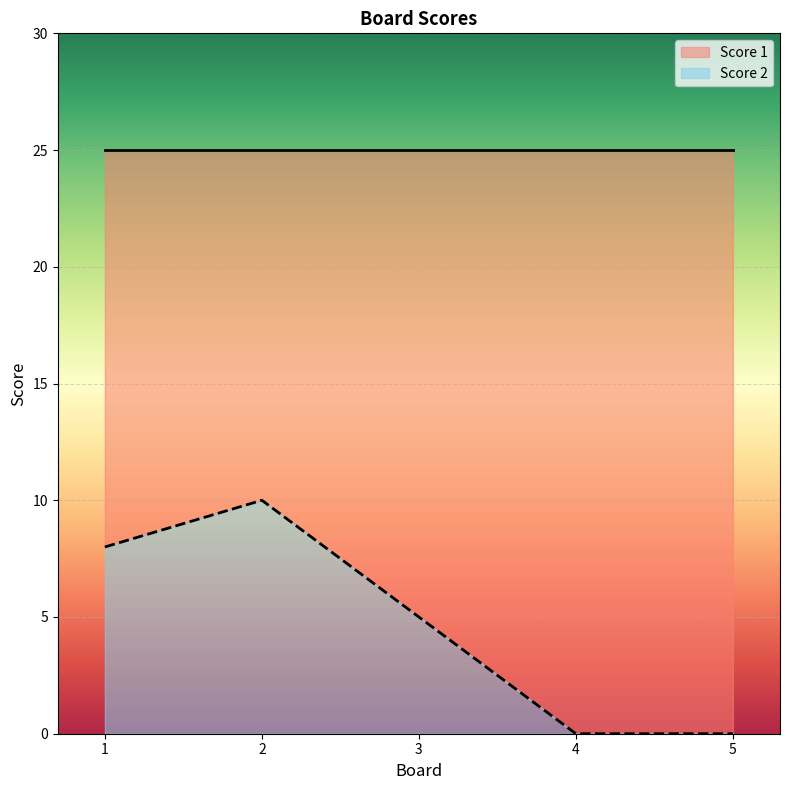

What value does the data have at 1?

8